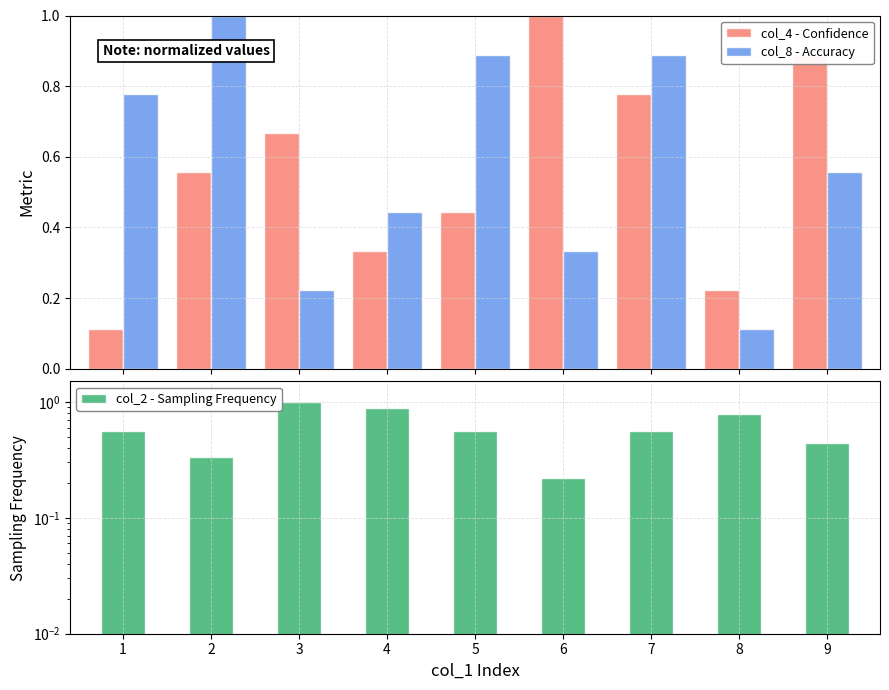

What is the difference between the maximum and minimum values in the col_2 - Sampling Frequency series?

0.8